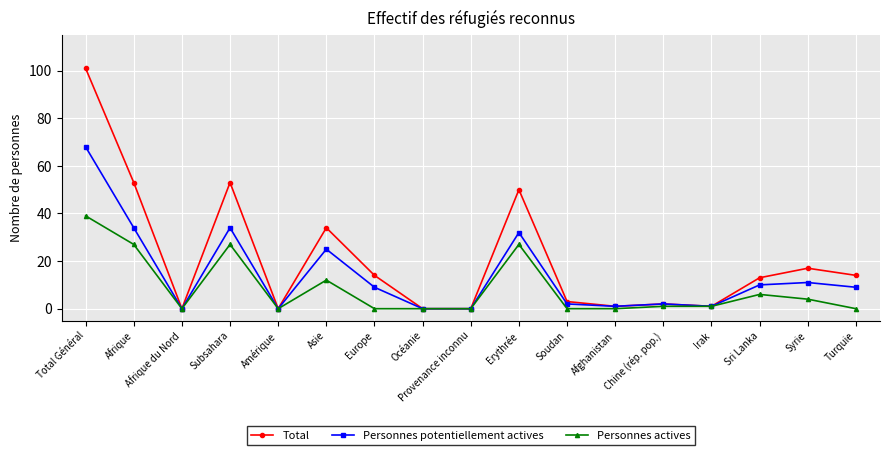

Count the number of data series in this chart.

3